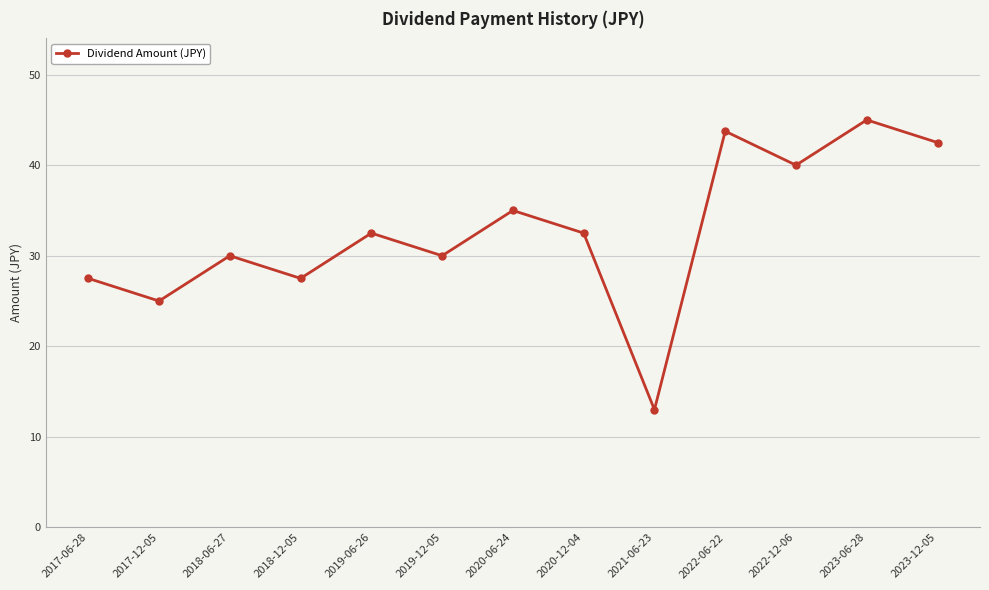

The value at 2019-06-26 is 32.5. True or false?

True